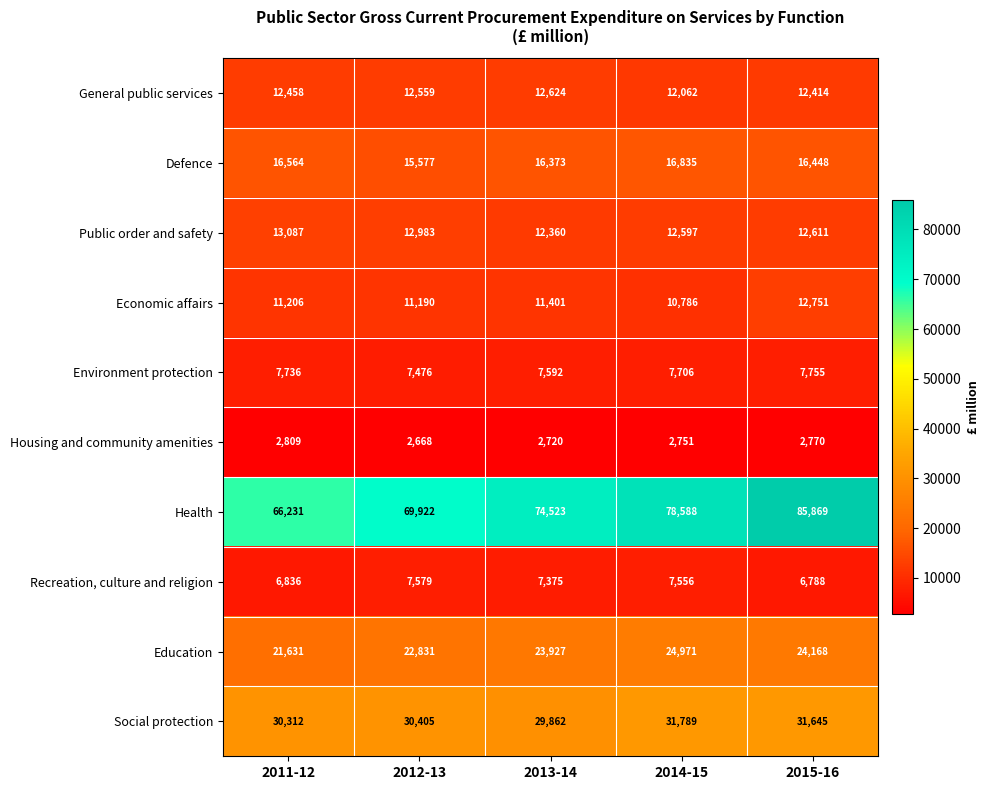

At how many categories does at least one series exceed 49374?

5